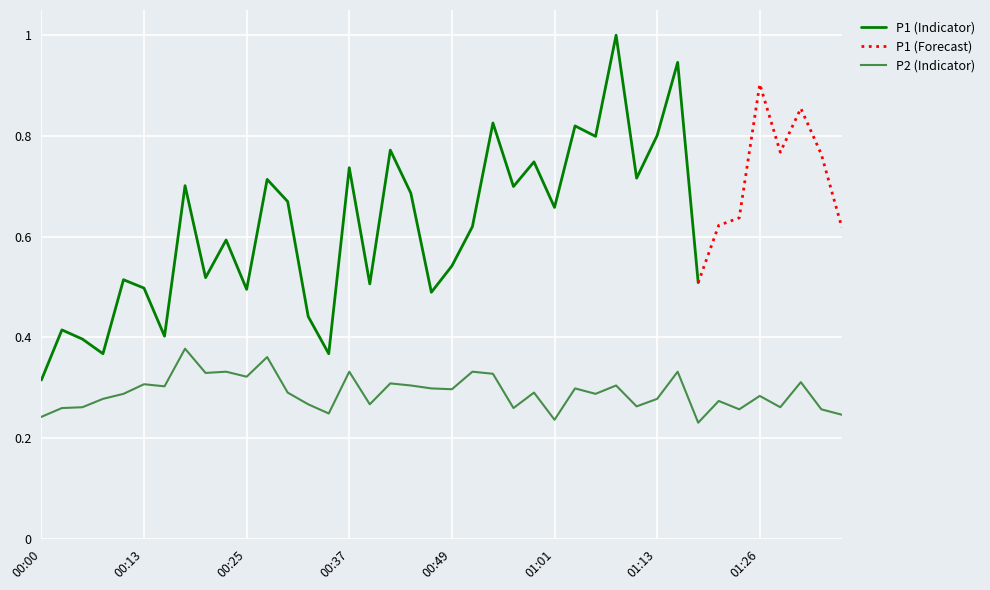

How many categories are shown in the chart?

40